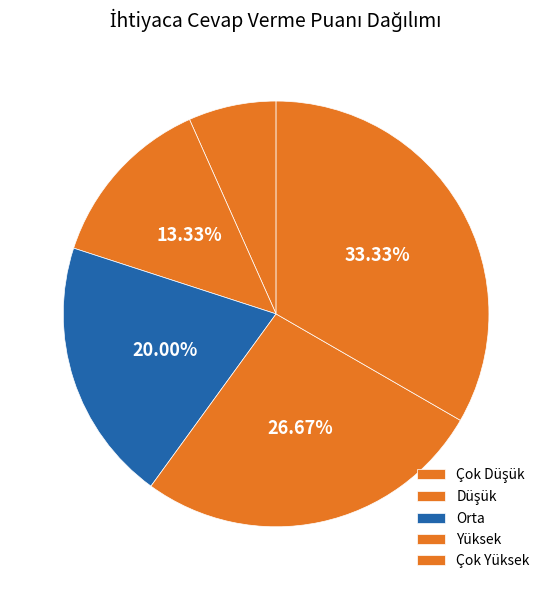

To the nearest percent, what percentage of the pie is Düşük?

13%